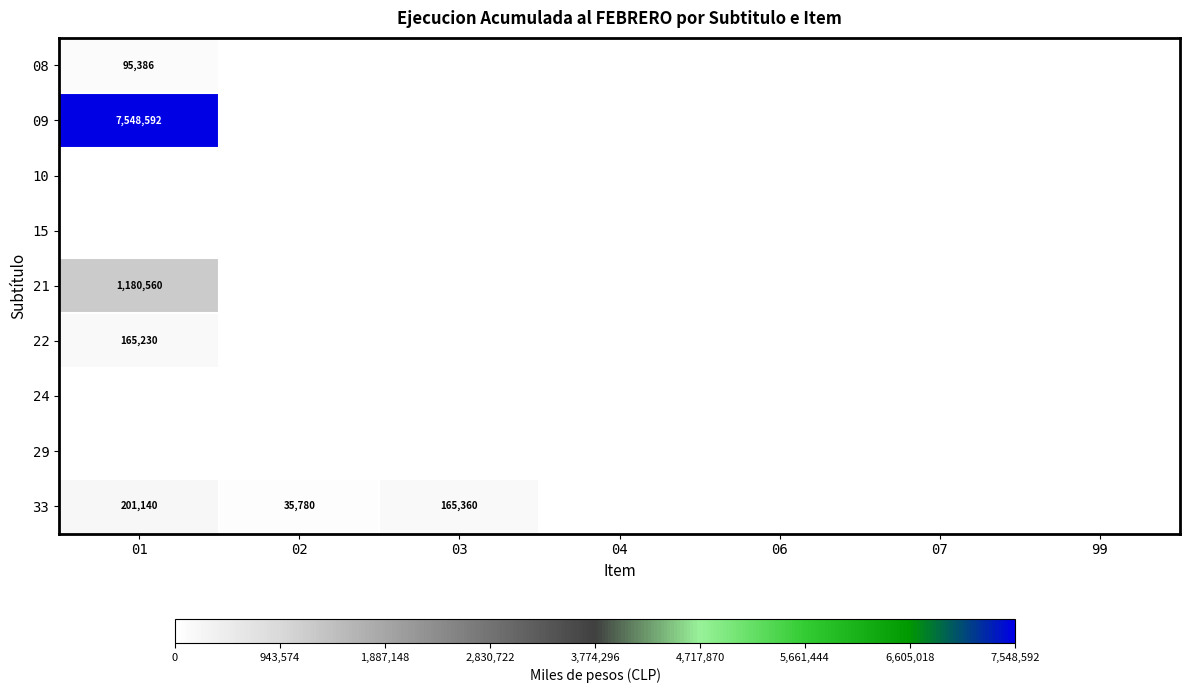

Is it true that 33 equals 165360 at 03?

True